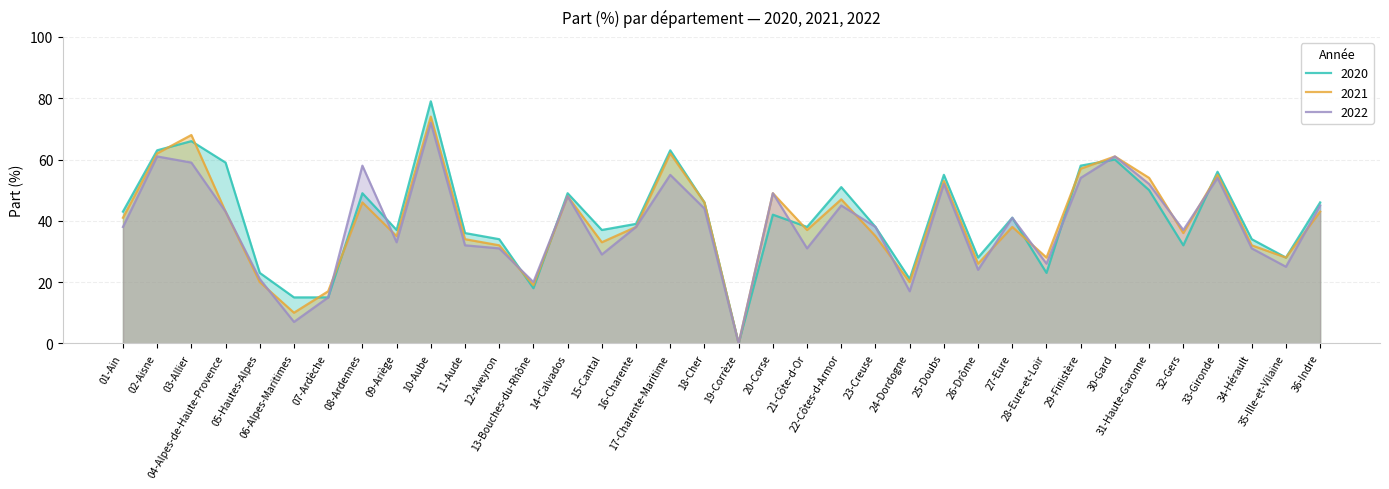

True or false: 2022 and 2020 intersect in this chart.

True